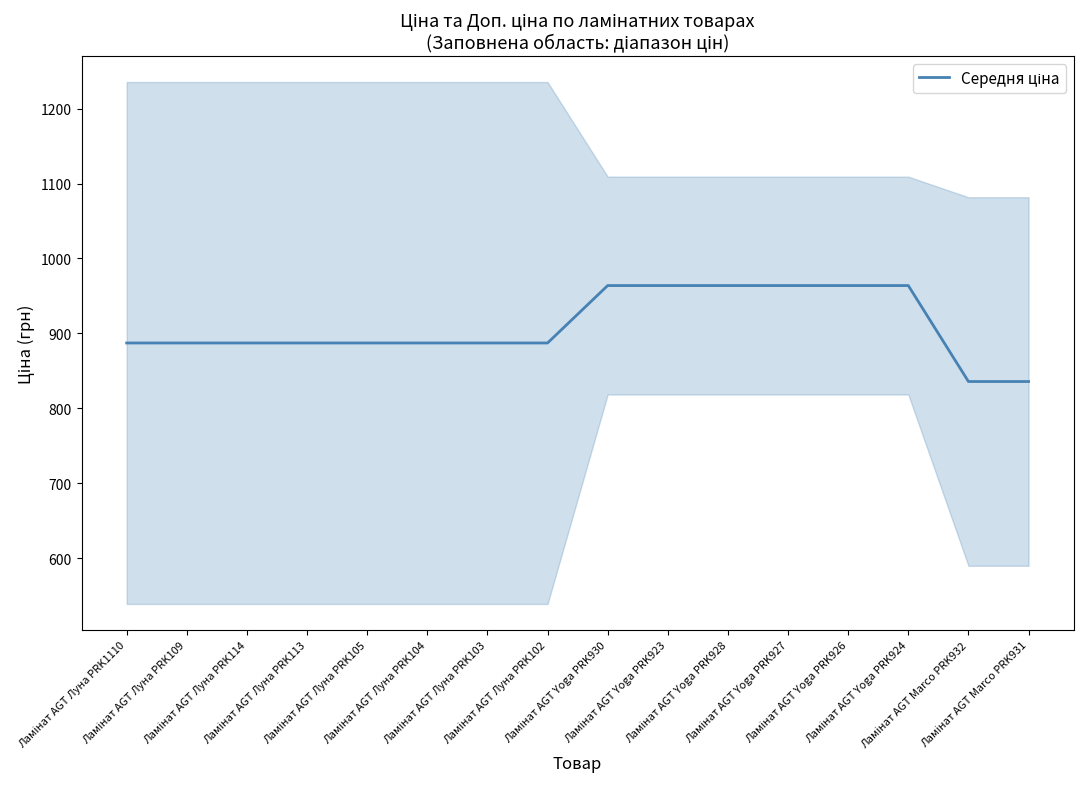

Approximately how many times larger is the value at Ламінат AGT Marco PRK931 compared to Ламінат AGT Луна PRK109?

0.9